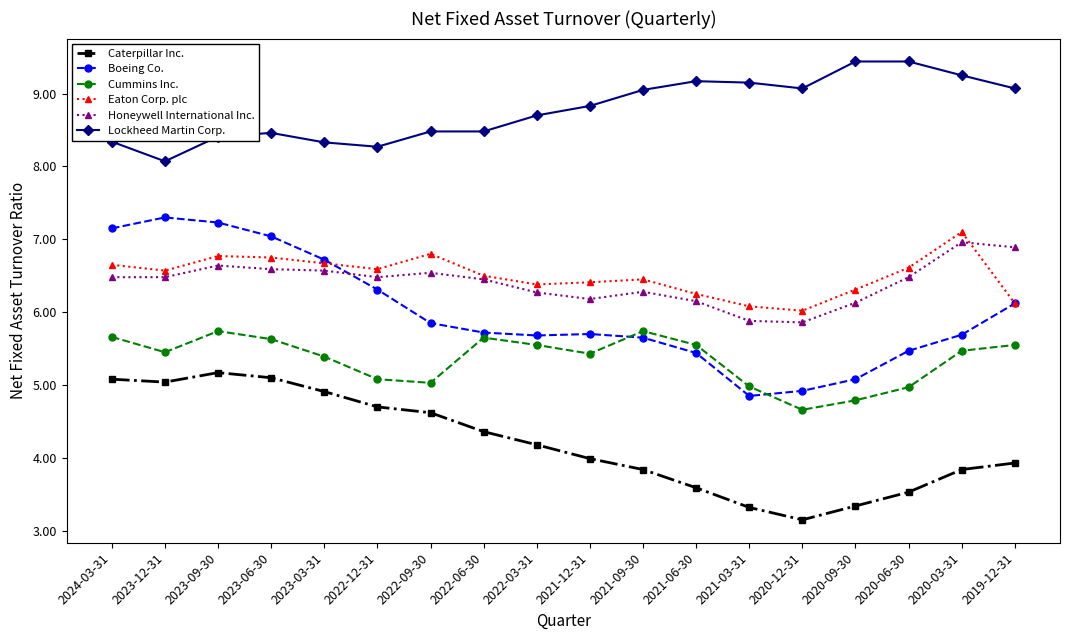

Is the value of Honeywell International Inc. at 2021-09-30 greater than the value of Caterpillar Inc. at 2020-06-30?

Yes